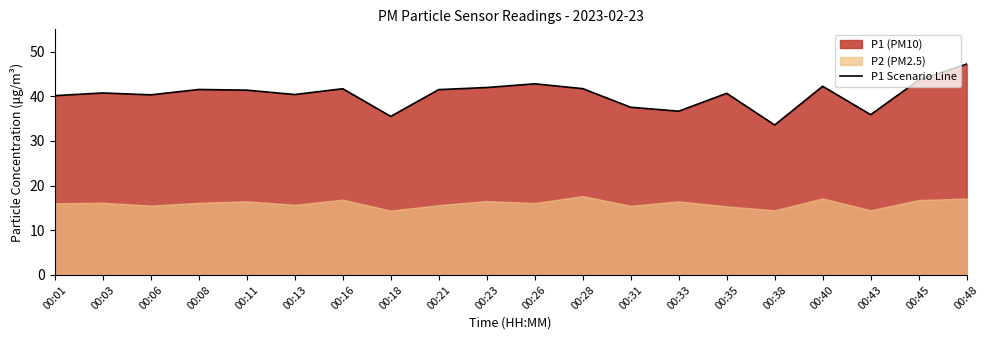

Where is the first local minimum?

00:06